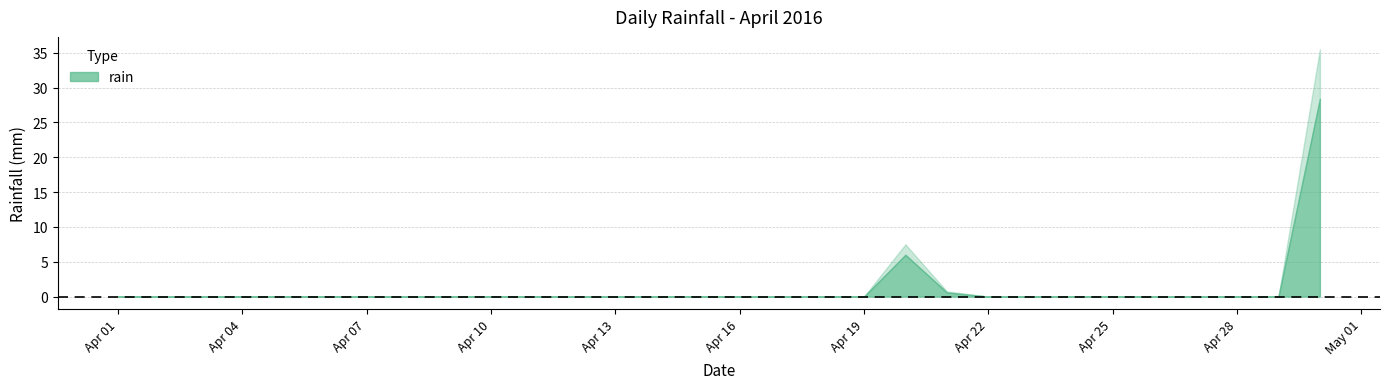

Rank the categories by value from lowest to highest.

2016-04-01, 2016-04-02, 2016-04-03, 2016-04-04, 2016-04-05, 2016-04-06, 2016-04-07, 2016-04-08, 2016-04-09, 2016-04-10, 2016-04-11, 2016-04-12, 2016-04-13, 2016-04-14, 2016-04-15, 2016-04-16, 2016-04-17, 2016-04-18, 2016-04-19, 2016-04-22, 2016-04-23, 2016-04-24, 2016-04-25, 2016-04-26, 2016-04-27, 2016-04-28, 2016-04-29, 2016-04-21, 2016-04-20, 2016-04-30